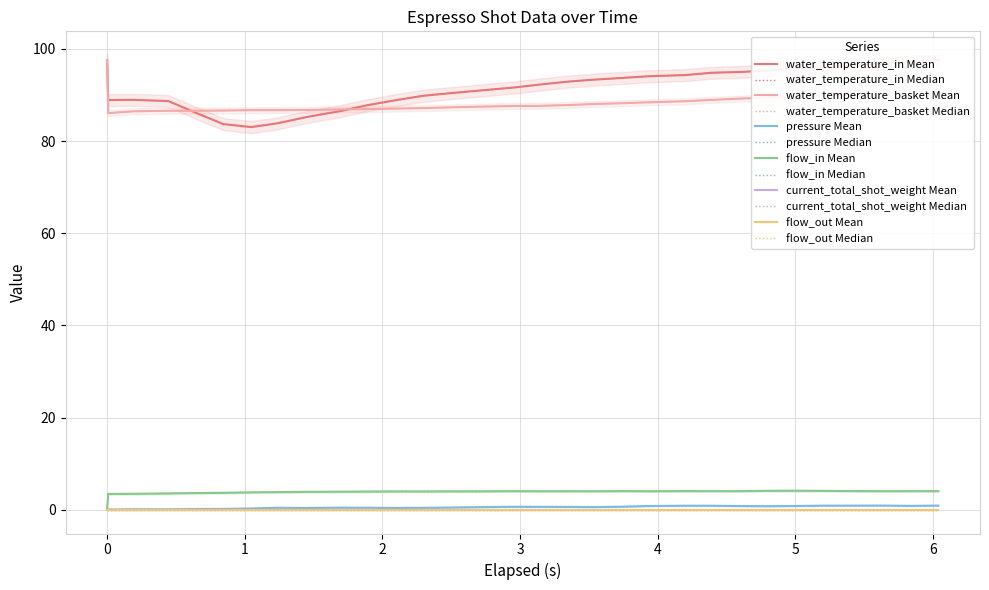

At how many categories does at least one series exceed 45?

31